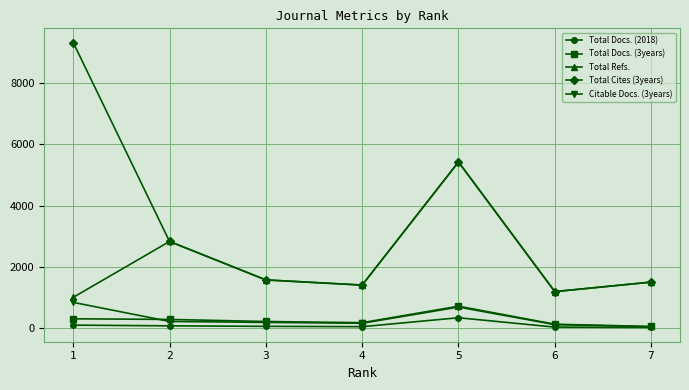

What is the maximum value shown in the chart?

9309